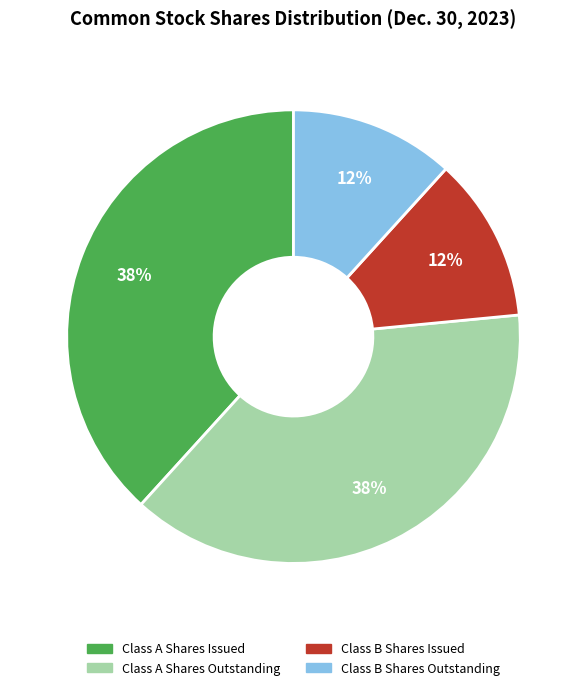

What percentage is the Class B Shares Outstanding slice, to the nearest percent?

12%